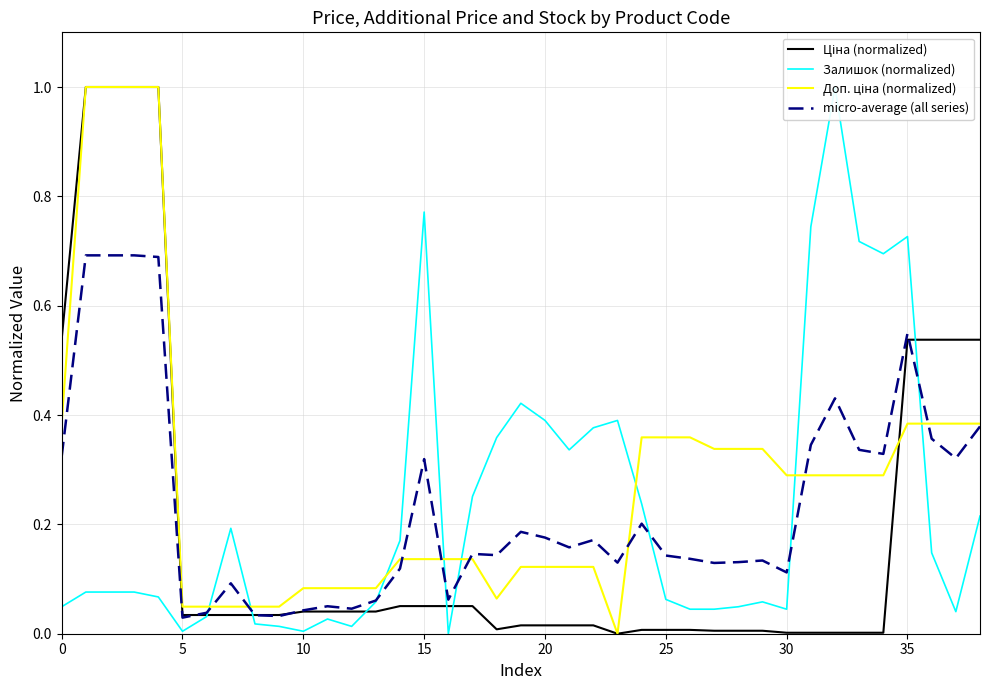

What is the maximum value shown in the chart?

1.0